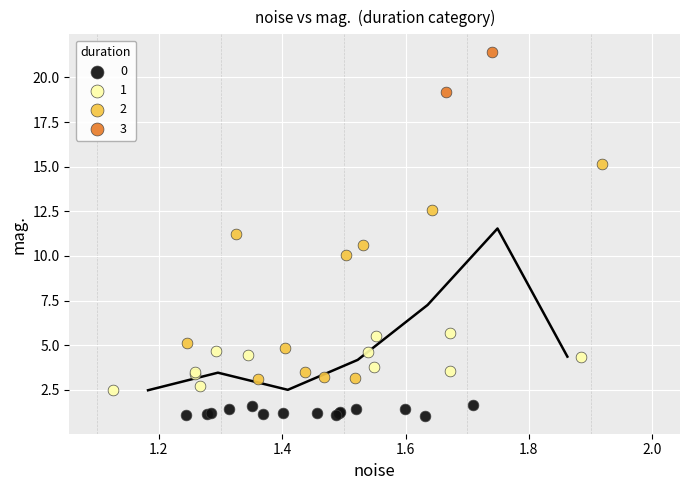

What are all the series names shown in the legend?

0, 1, 2, 3